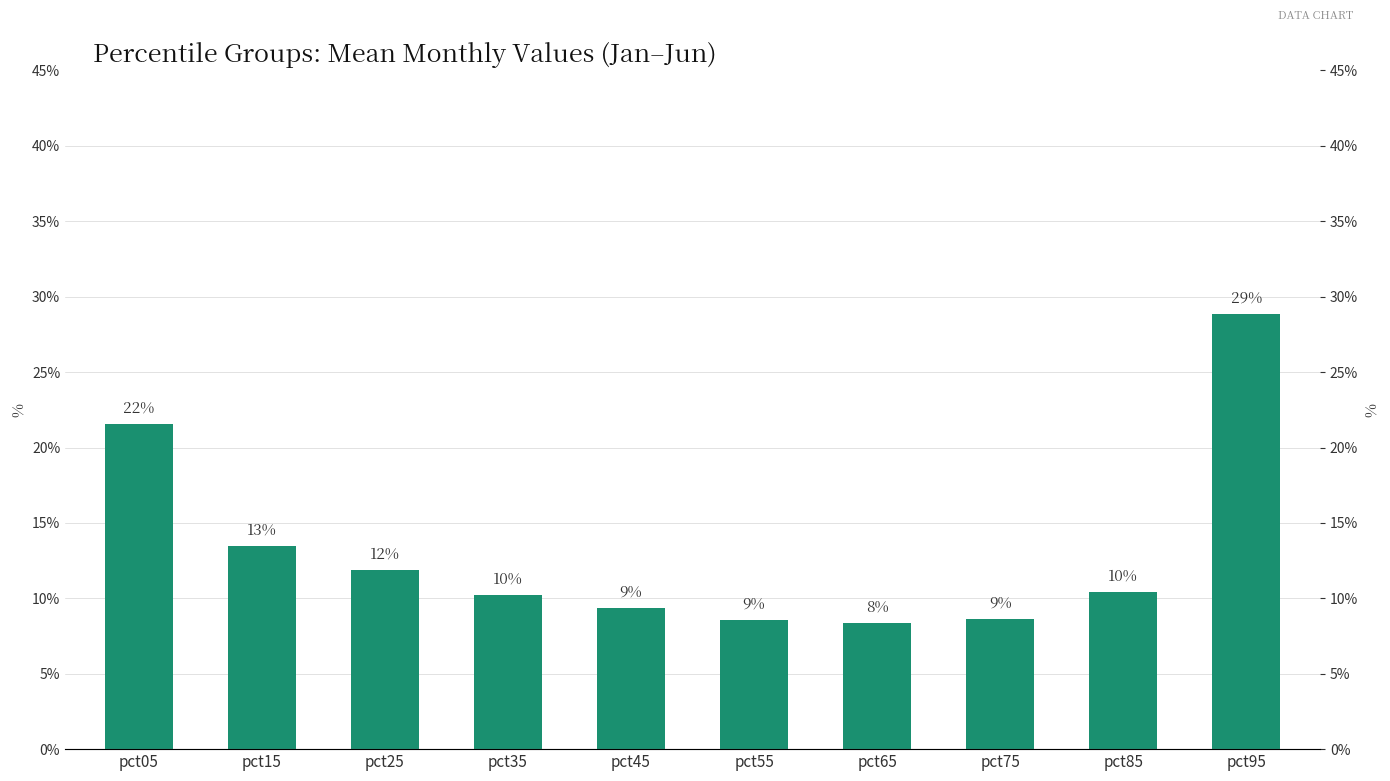

At which category does the chart reach its minimum across all series?

pct65